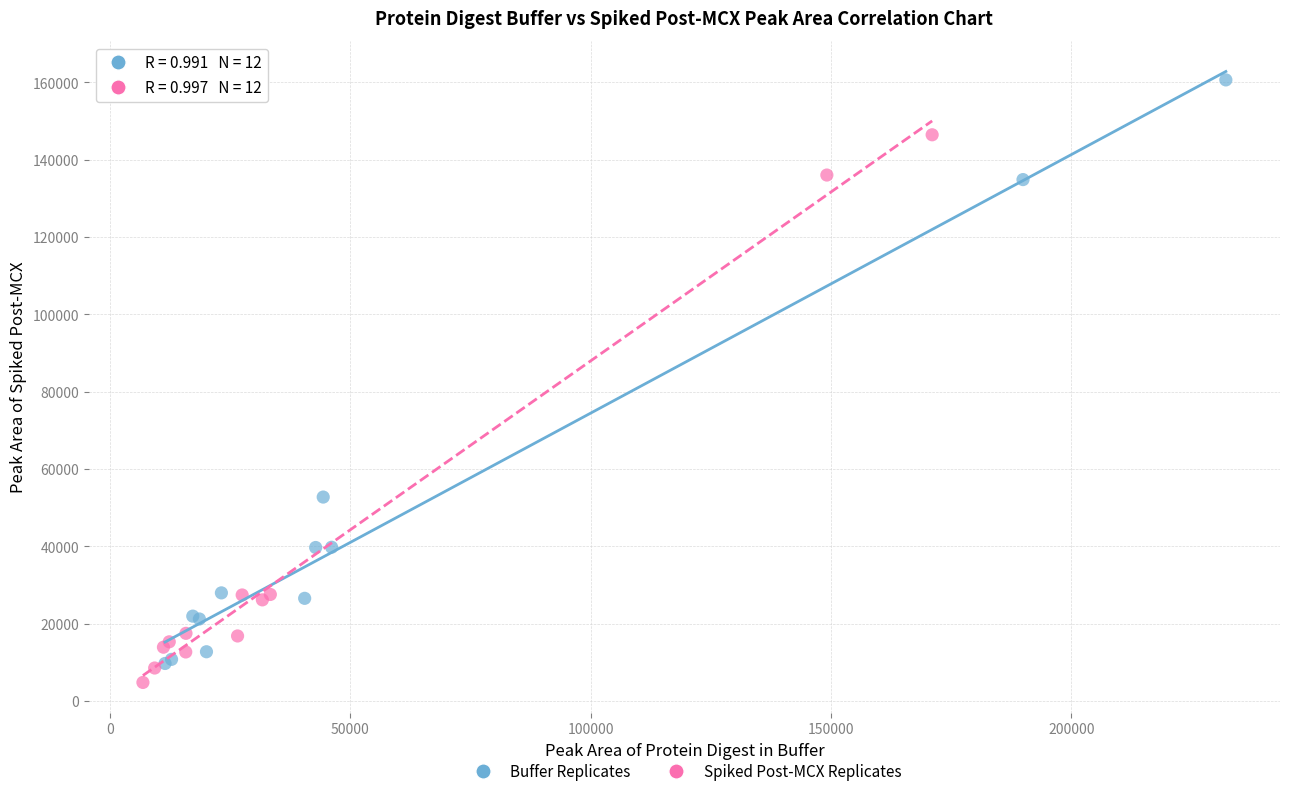

Which series has the widest spread of Y values?

Buffer Replicates